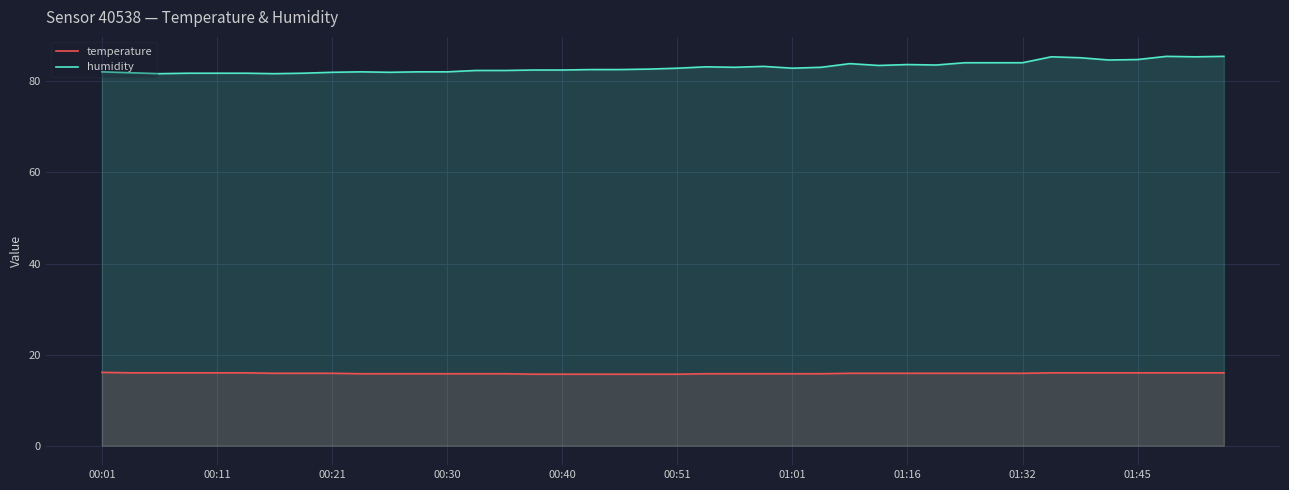

What position from the right is 17?

23